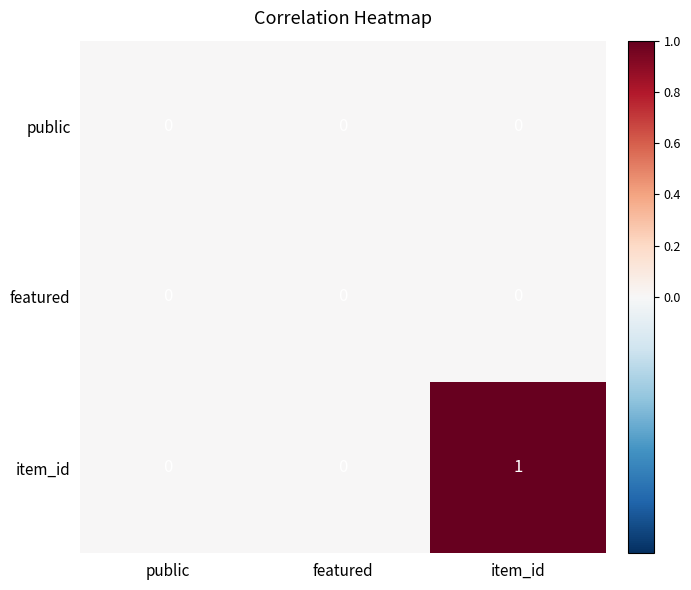

Reading right to left, extract all data points from this chart.

public: item_id=0	featured=0	public=0
featured: item_id=0	featured=0	public=0
item_id: item_id=1	featured=0	public=0